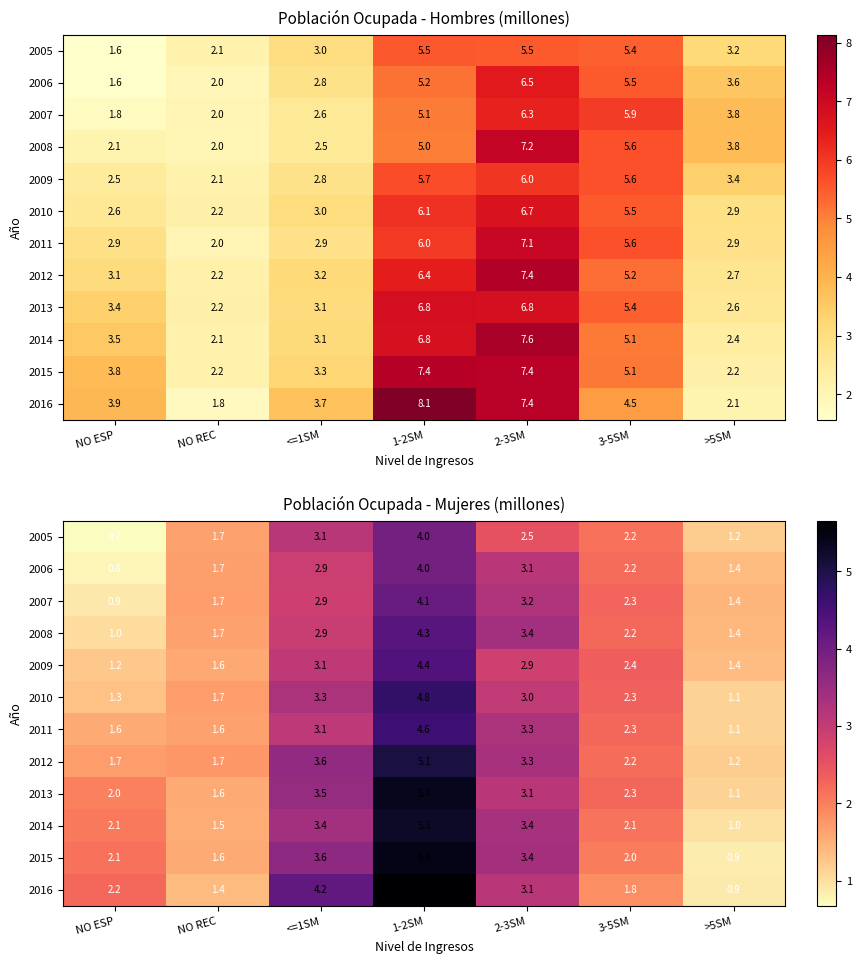

Which has a higher value, 2-3SM or NO ESP?

2-3SM